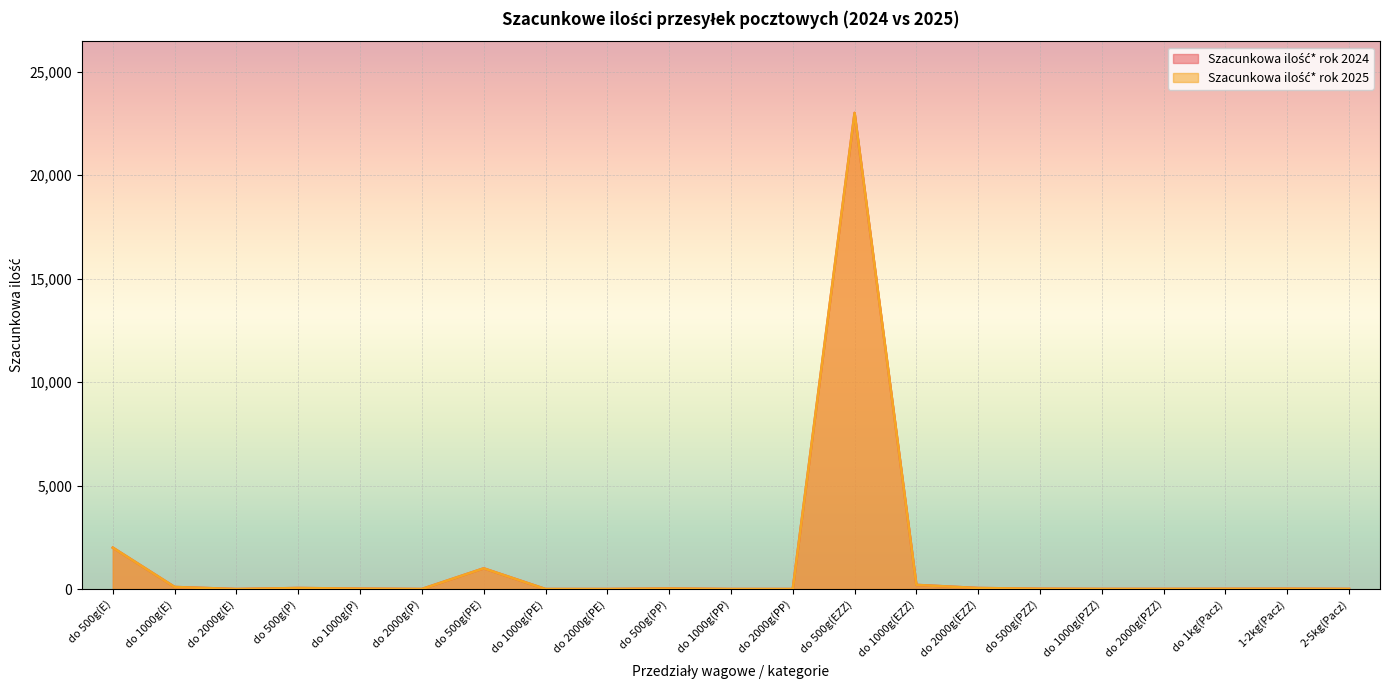

Is it true that Szacunkowa ilość* rok 2025 equals 2000 at do 500g(E)?

True